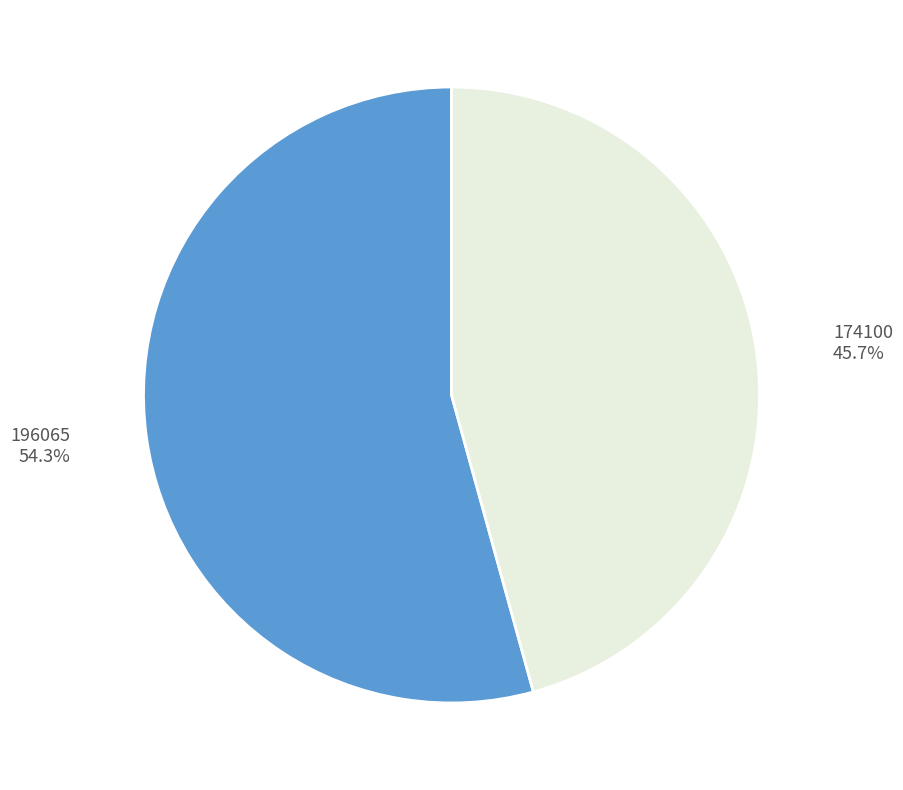

To the nearest percent, what is the combined percentage of 174100 and 196065?

100%